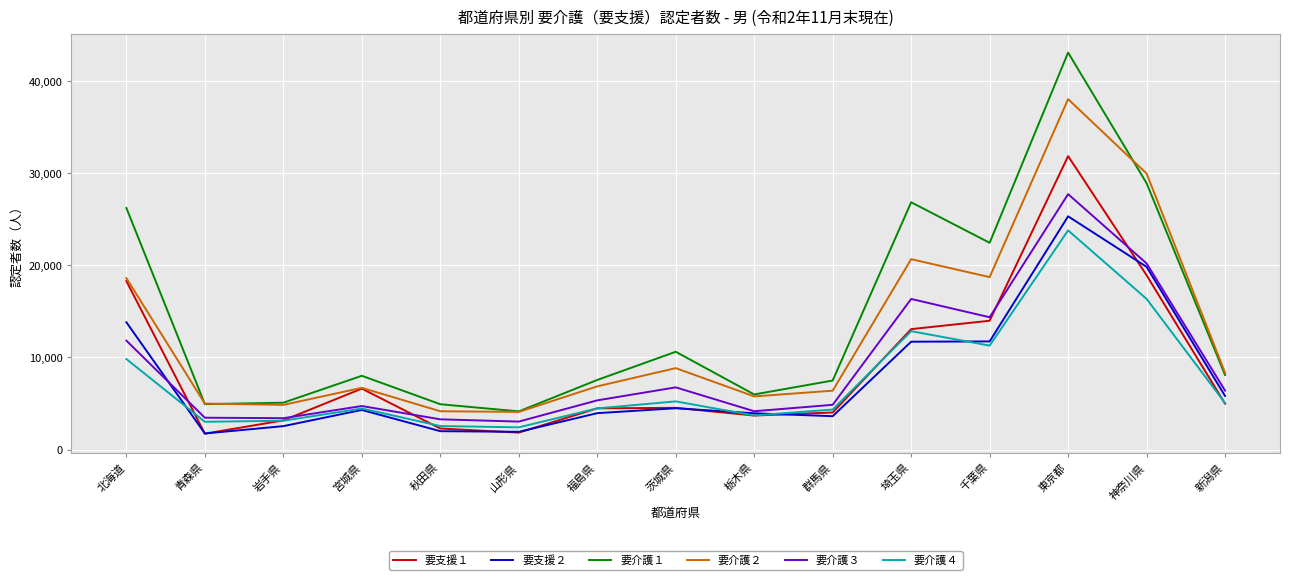

How many lines are shown in the chart?

6